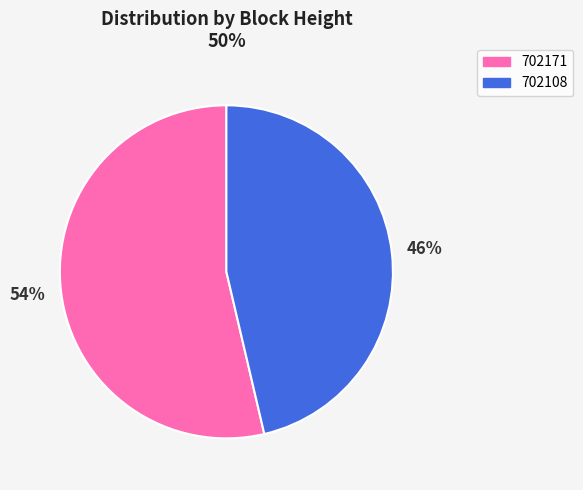

Which has a higher value, 702171 or 702108?

702171